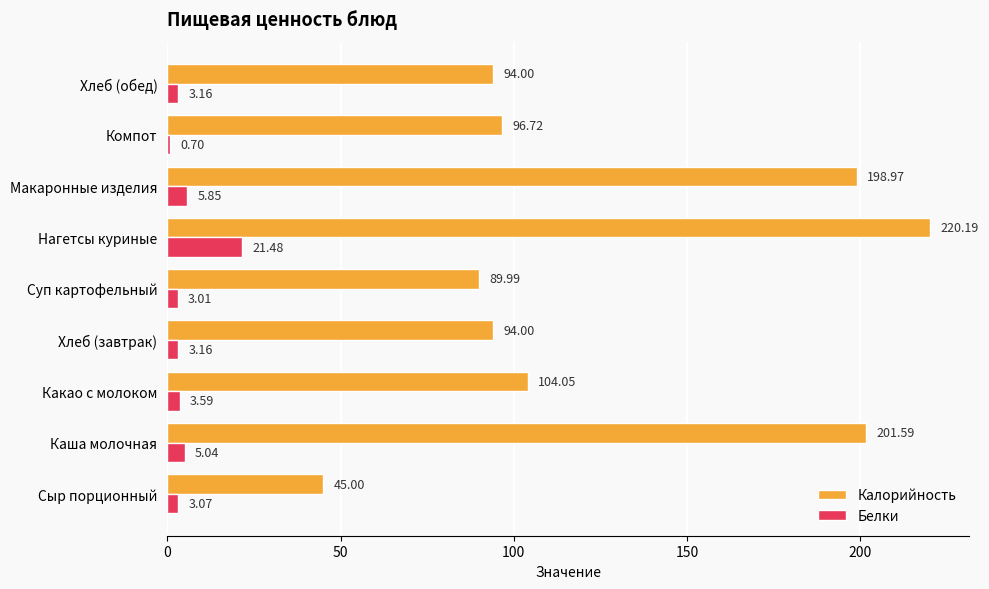

At Нагетсы куриные, list the series in order from largest to smallest.

Калорийность, Белки